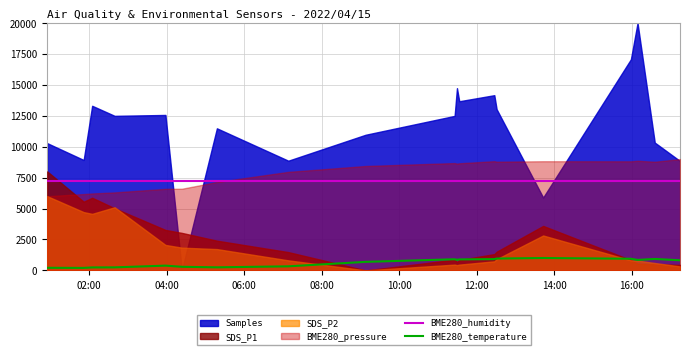

True or false: BME280_humidity and BME280_temperature cross at least once.

False